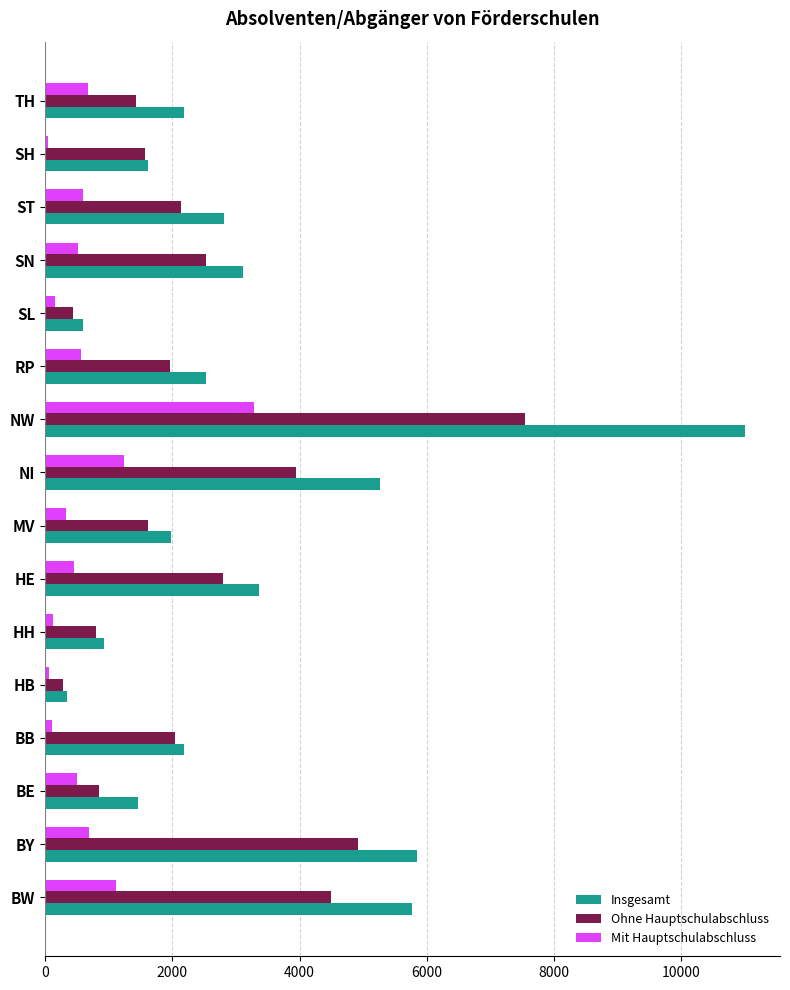

True or false: Insgesamt has a value of 484 at BB.

False